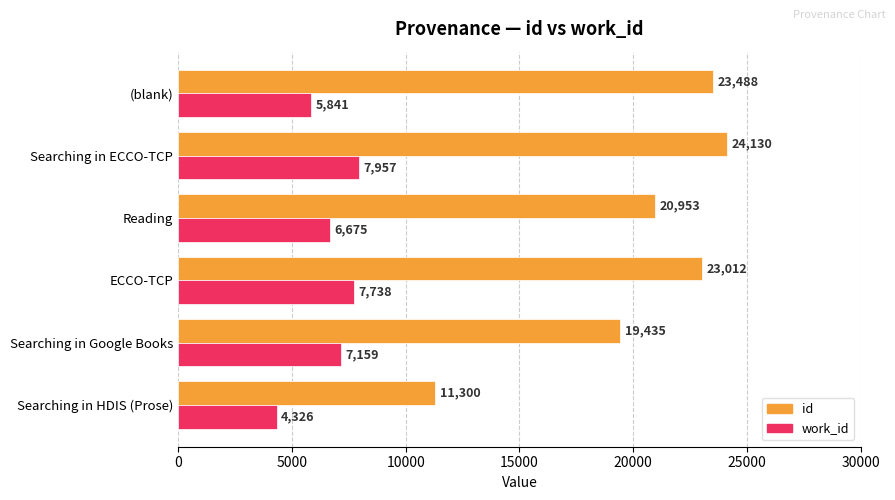

Count the number of data series in this chart.

2